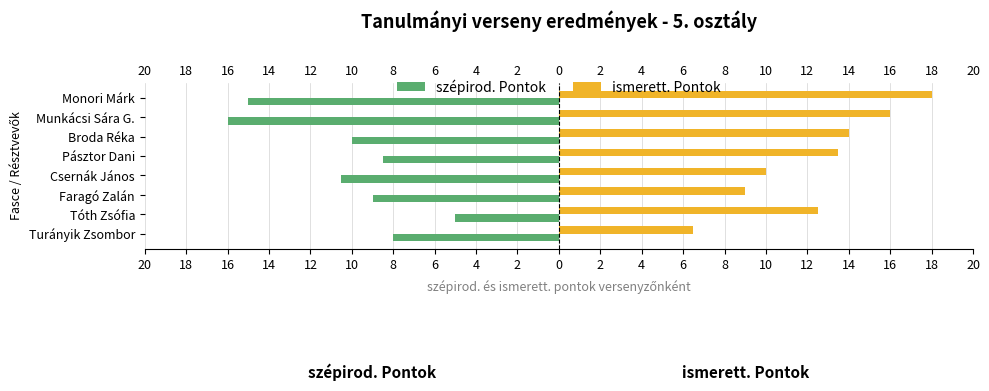

How many values in the ismerett. Pontok series are below 13?

4